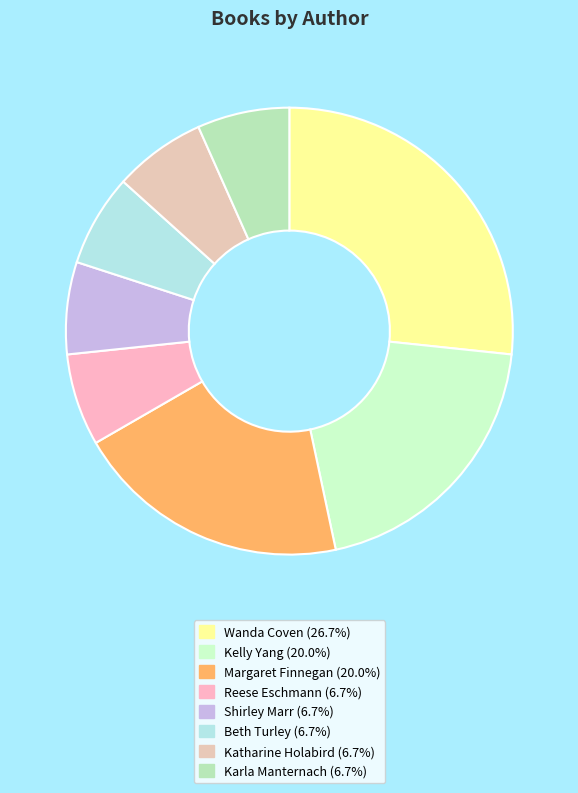

Count the number of slices in the pie.

8